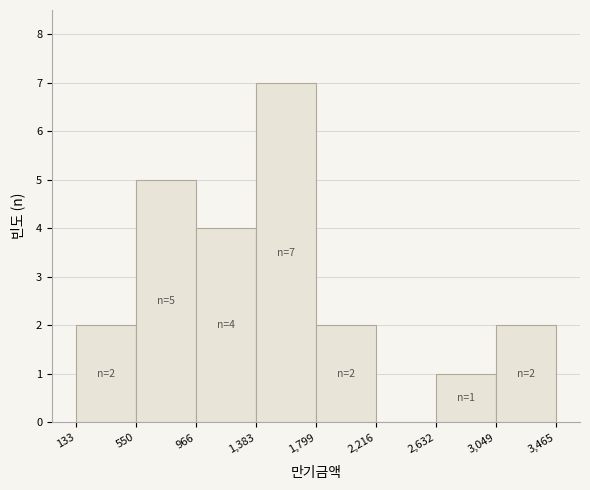

Reading left to right, list all the values displayed in this chart.

133=2	550=5	966=4	1,383=7	1,799=2	2,216=0	2,632=1	3,049=2